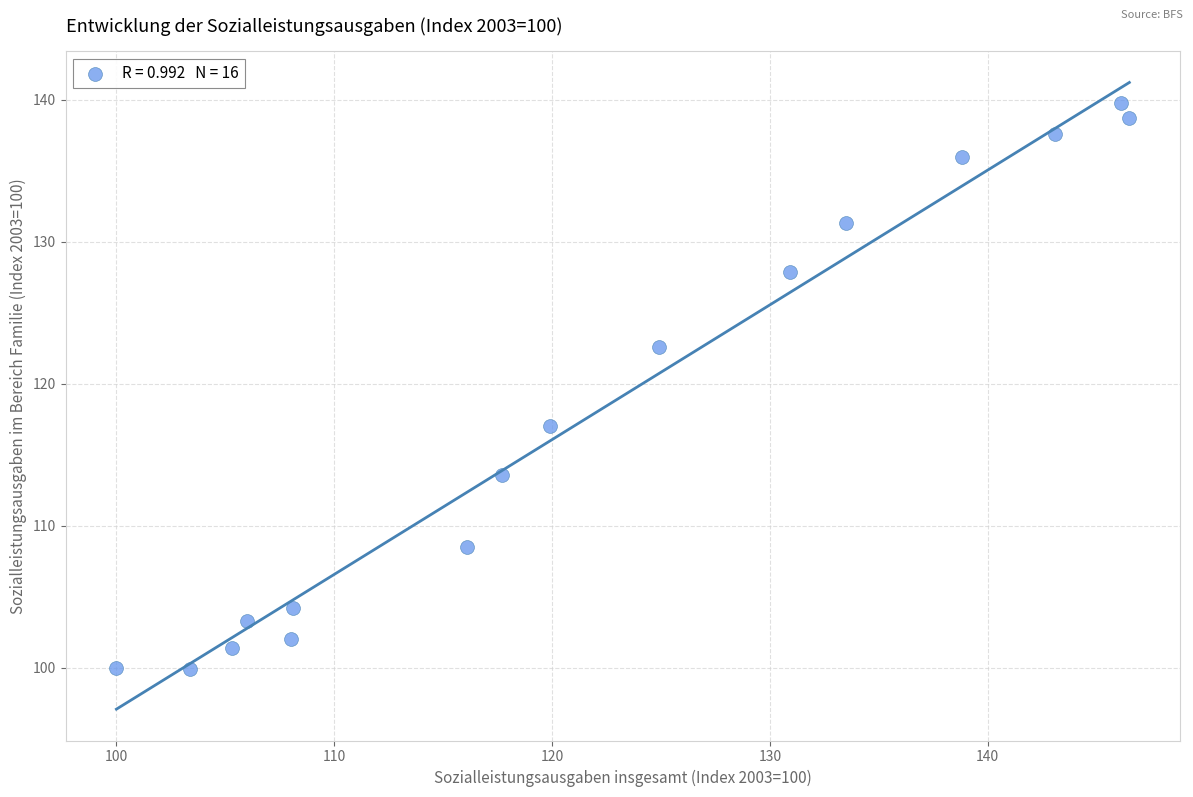

What is the range of Y values (max minus min)?

39.9